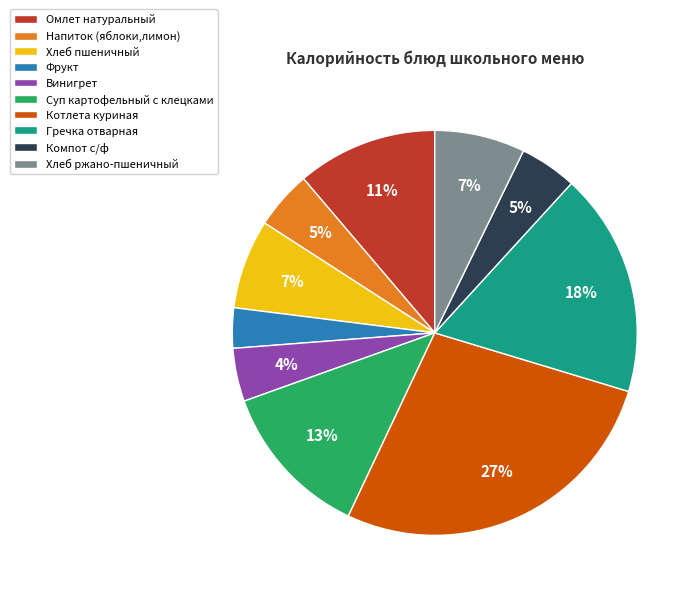

Between Омлет натуральный and Фрукт, which is larger?

Омлет натуральный